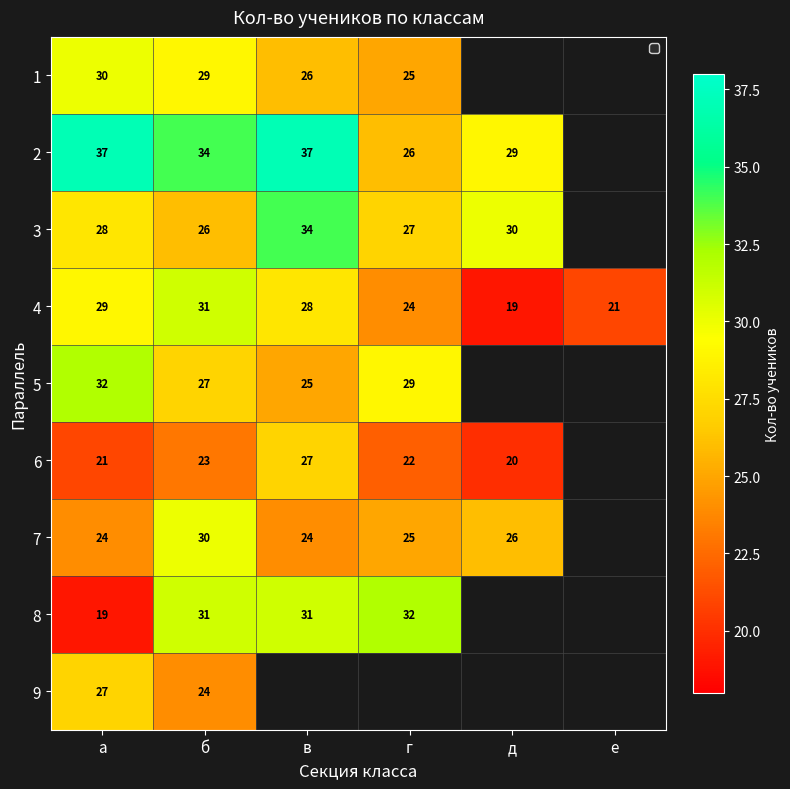

At which category is the sum across all series the highest?

б